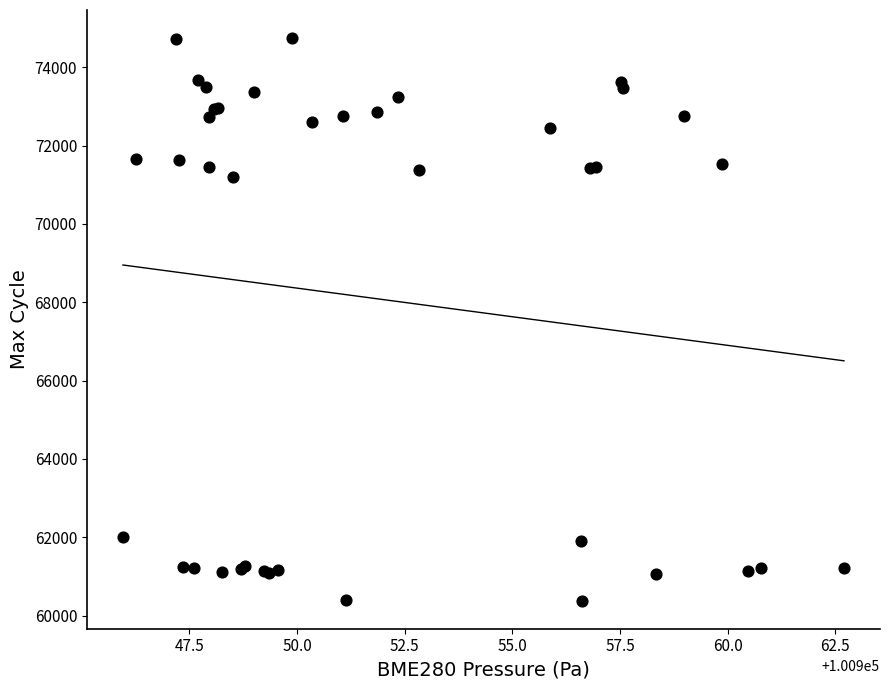

What Y value in the scatter plot is closest to 67563?

71203